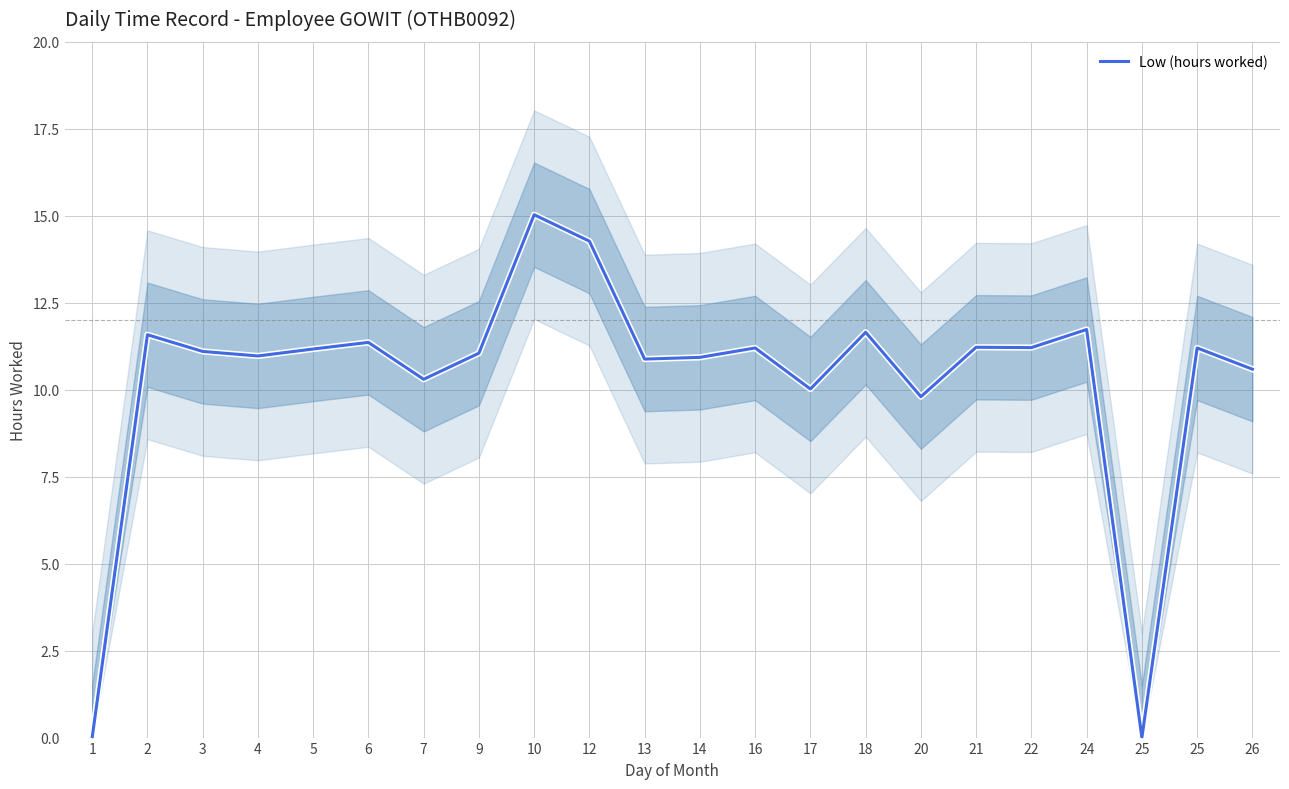

What is the greatest value displayed?

15.0